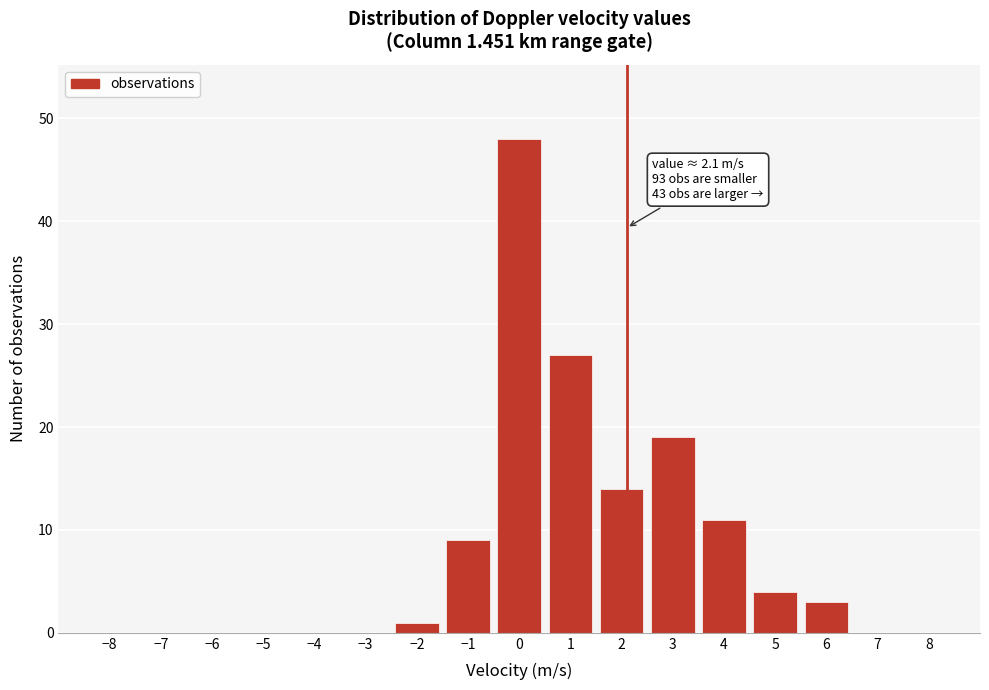

Over which range of the x-axis is the bar tallest?

-0.5 to 0.5